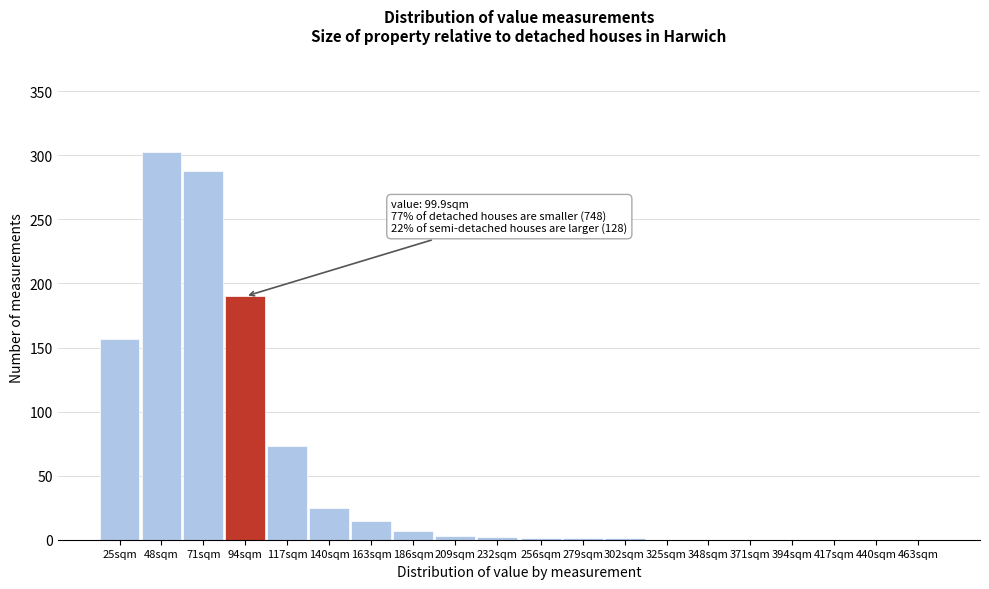

At which category does the chart reach its peak across all series?

48sqm